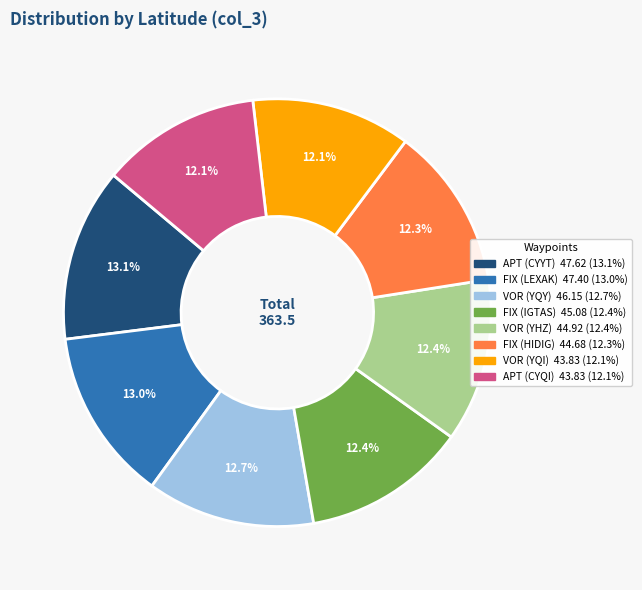

Is APT (CYYT) the majority of the pie?

No